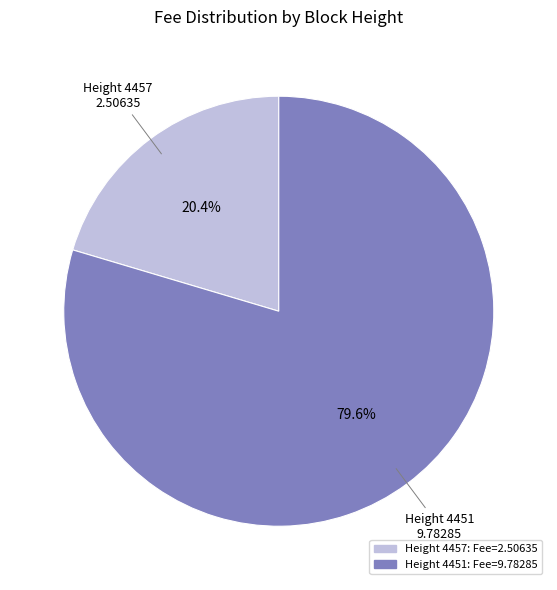

Is there a majority slice in this chart?

Yes